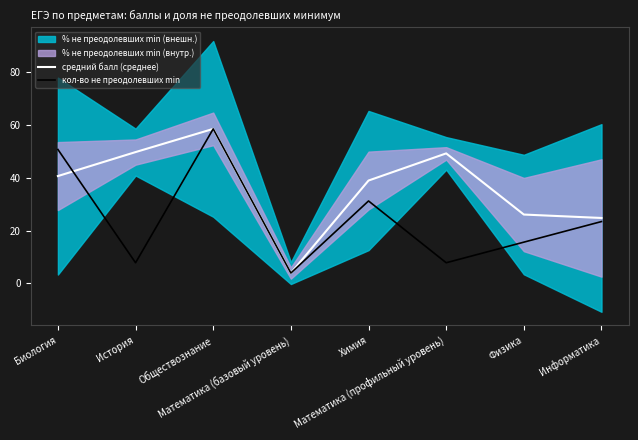

The value of кол-во не преодолевших min at Химия is 31.3. True or false?

True